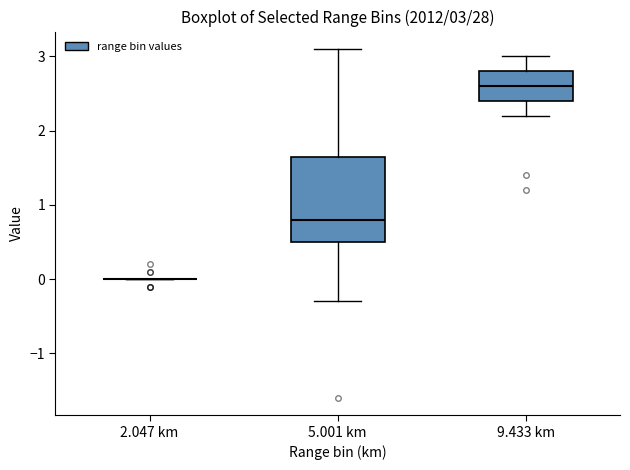

Comparing the boxes themselves (not the whiskers), which one is the tallest?

5.001 km